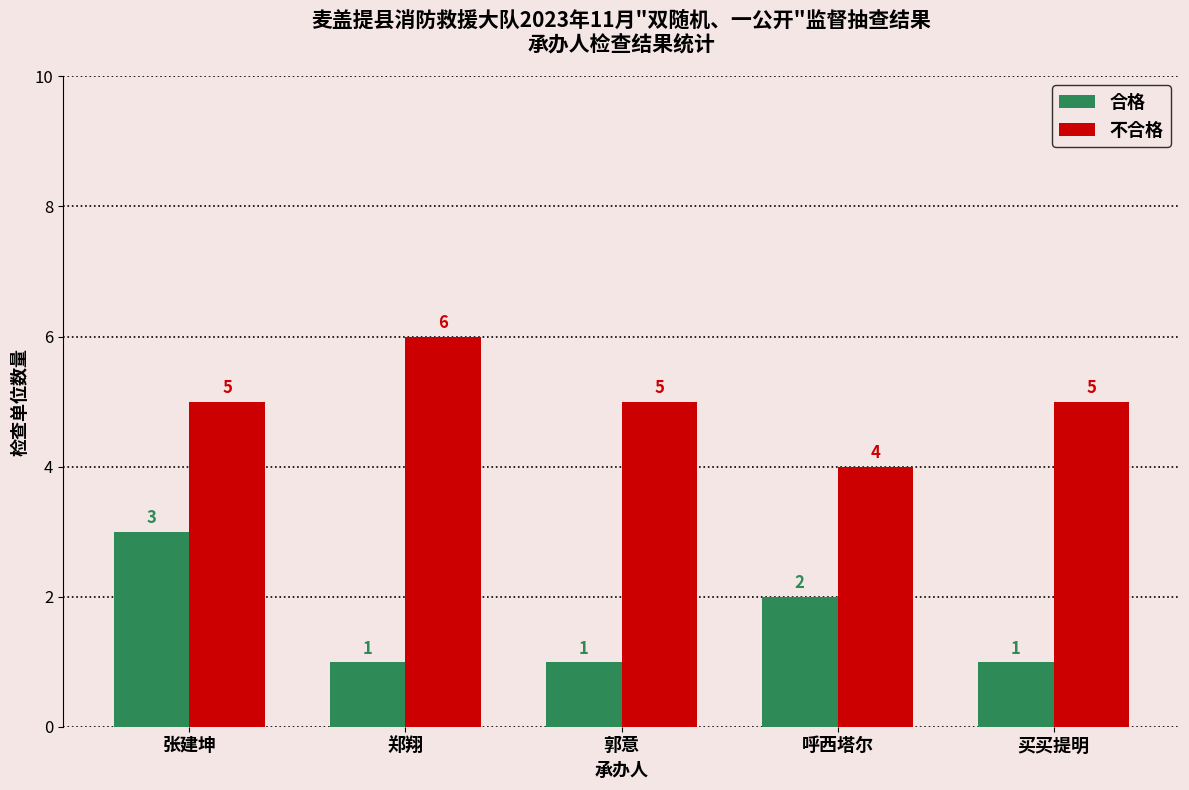

What is the total value across all series at 买买提明?

6